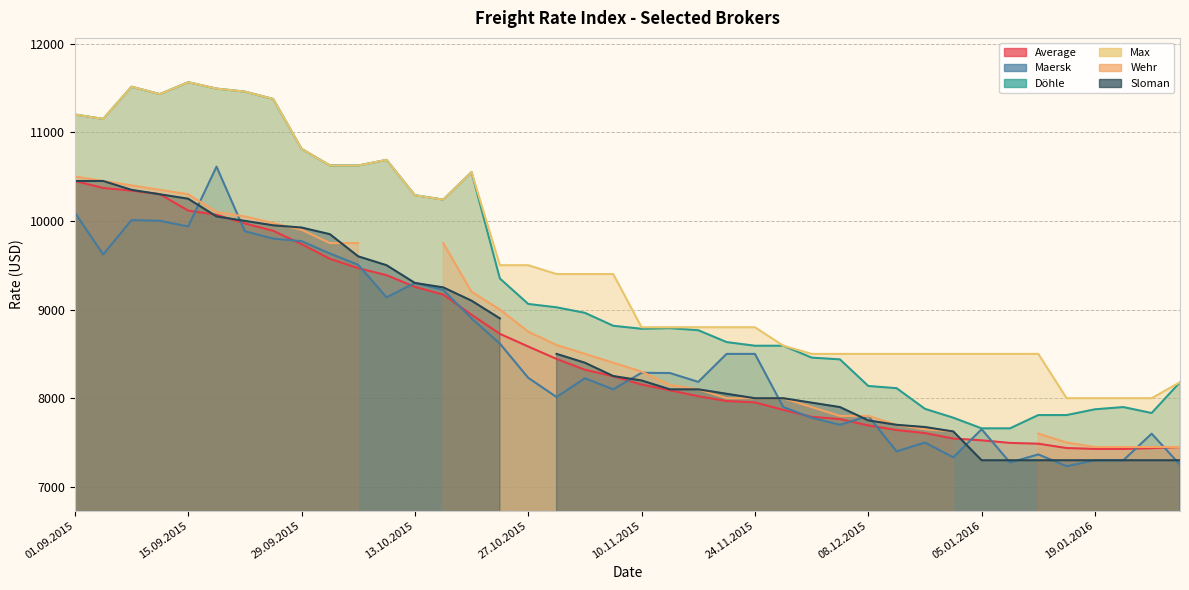

Which series changed the most between 01.09.2015 and 17.09.2015?

Maersk